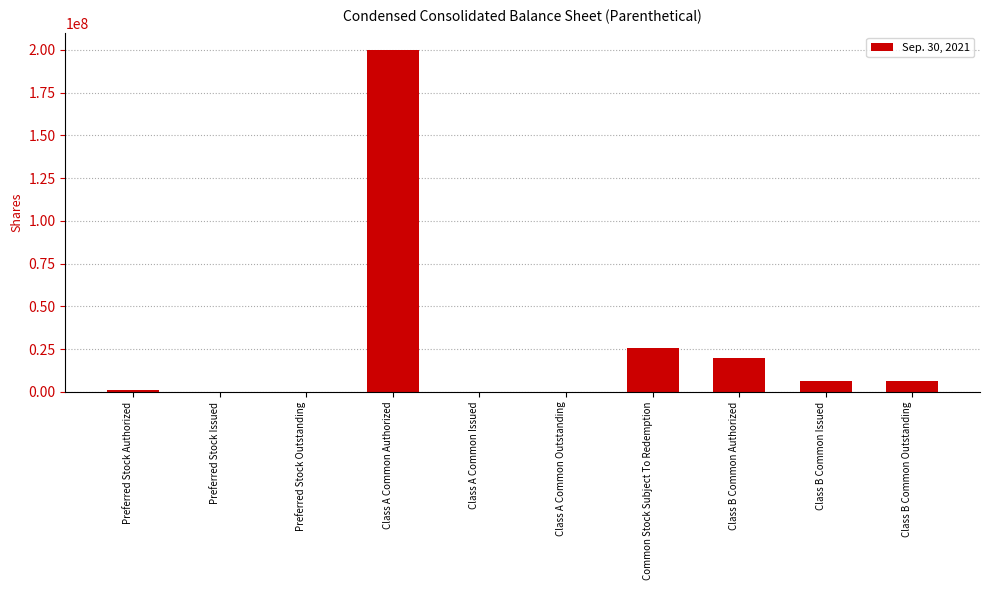

What is the greatest value displayed?

200000000